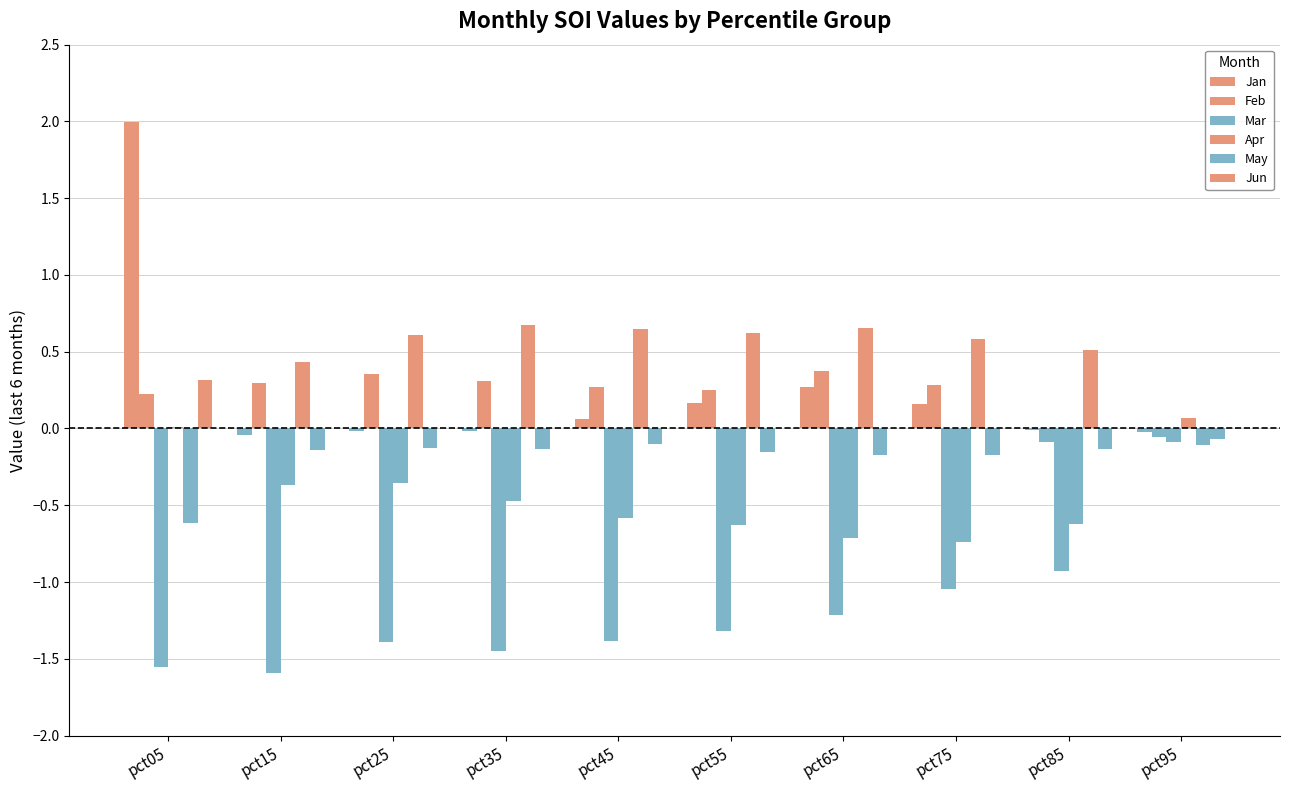

At which category is the sum across all series the highest?

pct05